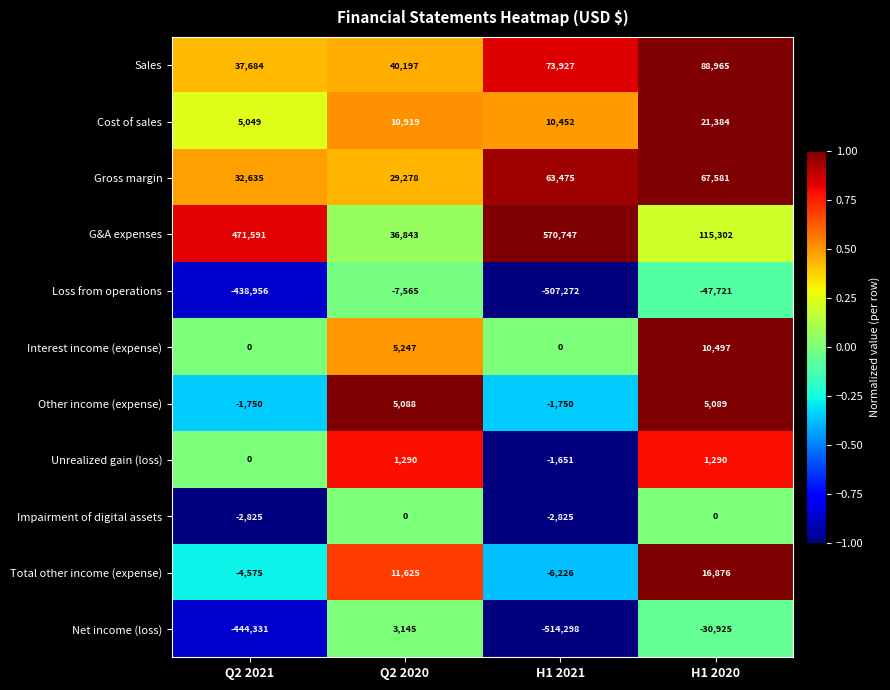

At how many categories does at least one series exceed 0?

4